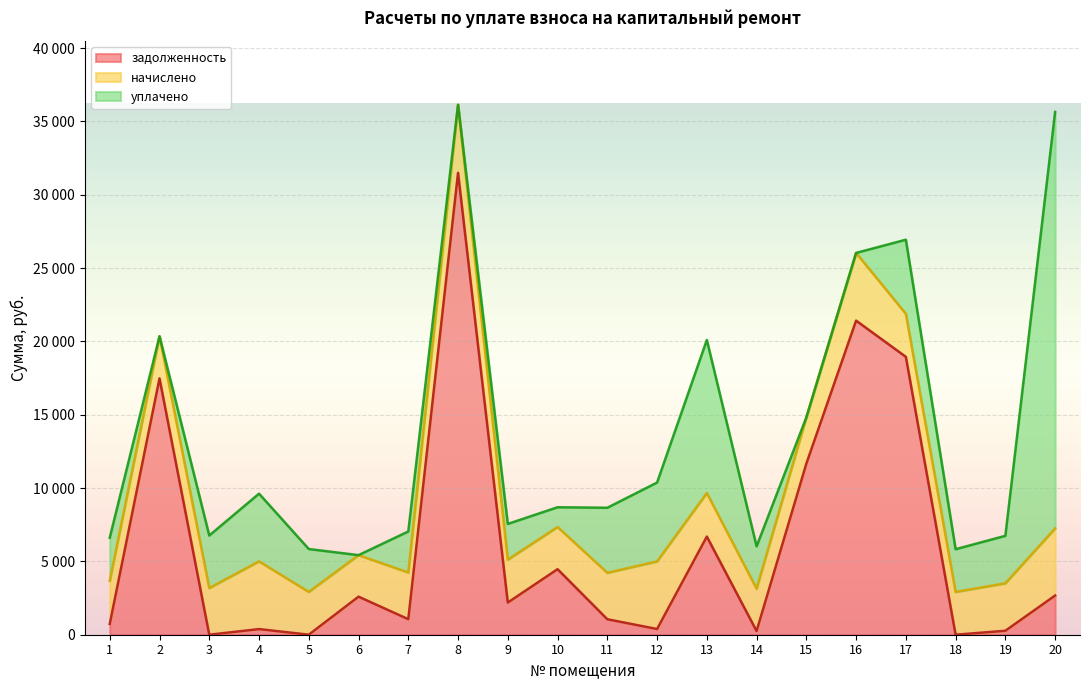

Reading right to left, what are all the values shown in this chart?

задолженность: 20=2671.6	19=270.0	18=0.0	17=18948.6	16=21418.5	15=11666.8	14=253.7	13=6693.1	12=388.9	11=1055.6	10=4468.9	9=2193.8	8=31498.2	7=1060.8	6=2595.4	5=2.1	4=384.8	3=0.4	2=17481.3	1=735.1
начислено: 20=4578.6	19=3237.0	18=2917.2	17=2932.8	16=4617.6	15=3151.2	14=2886.0	13=2971.8	12=4609.8	11=3166.8	10=2878.2	9=2925.0	8=4641.0	7=3182.4	6=2831.4	5=2917.2	4=4617.6	3=3182.4	2=2870.4	1=2940.6
уплачено: 20=28403.0	19=3237.6	18=2914.2	17=5056.0	16=0.0	15=0.0	14=2886.2	13=10436.0	12=5377.8	11=4435.8	10=1345.0	9=2437.5	8=0.0	7=2798.5	6=0.0	5=2923.9	4=4617.6	3=3582.8	2=0.0	1=2940.6